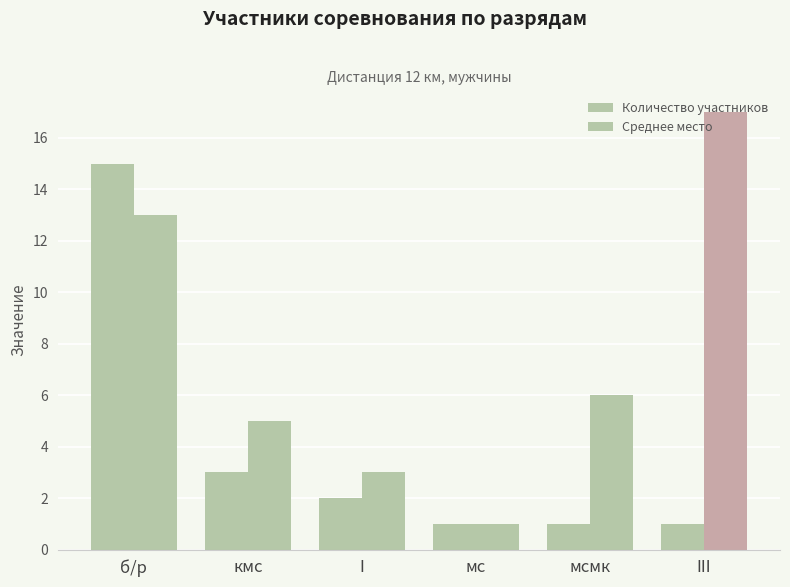

How many groups of bars are there?

6